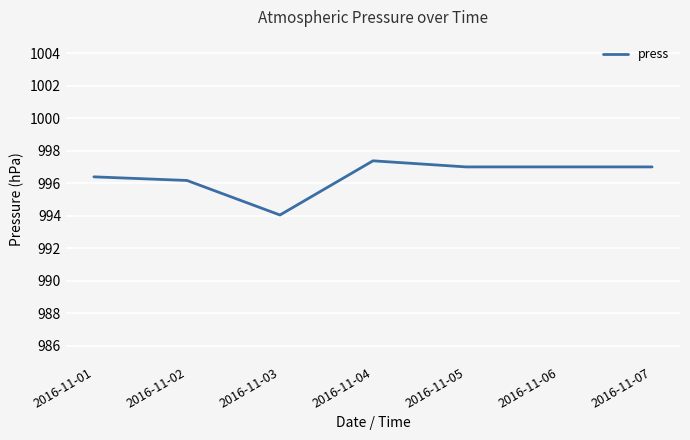

Approximately how many times larger is the value at 2016-11-05 compared to 2016-11-01?

1.0